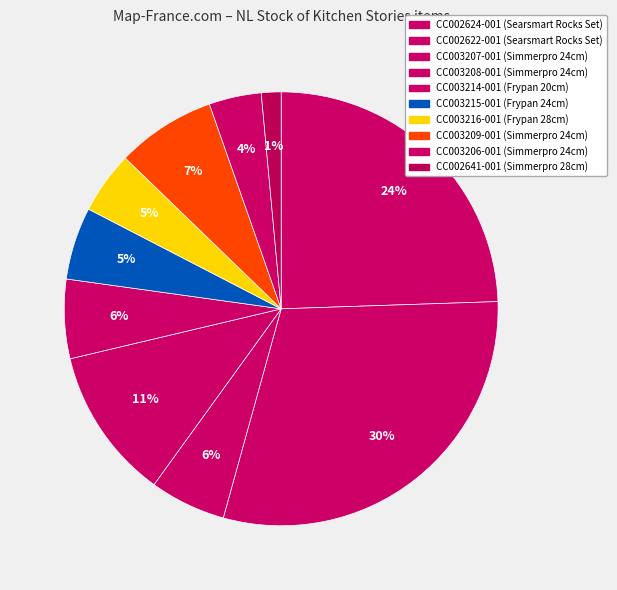

Count the number of slices in the pie.

10